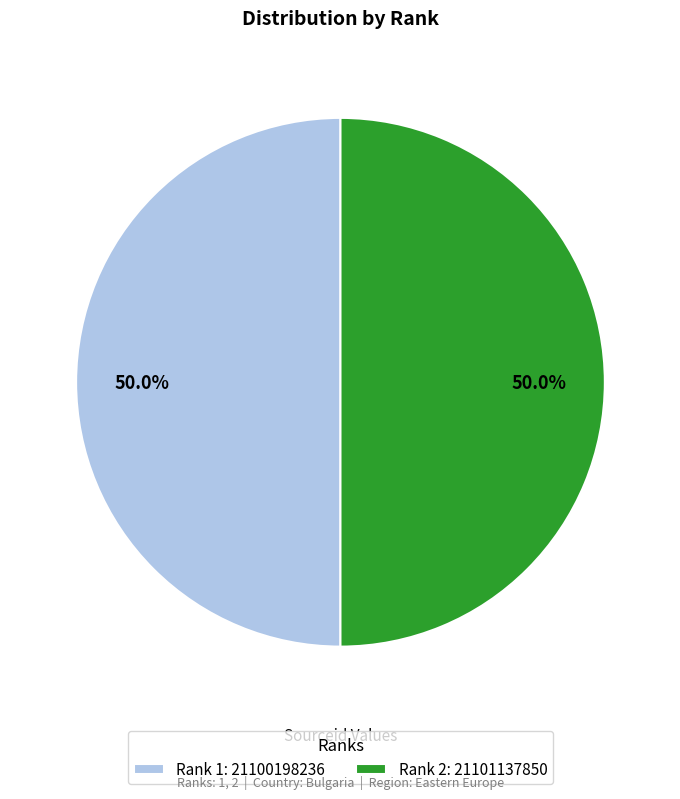

To the nearest percent, what is the average slice percentage?

50%